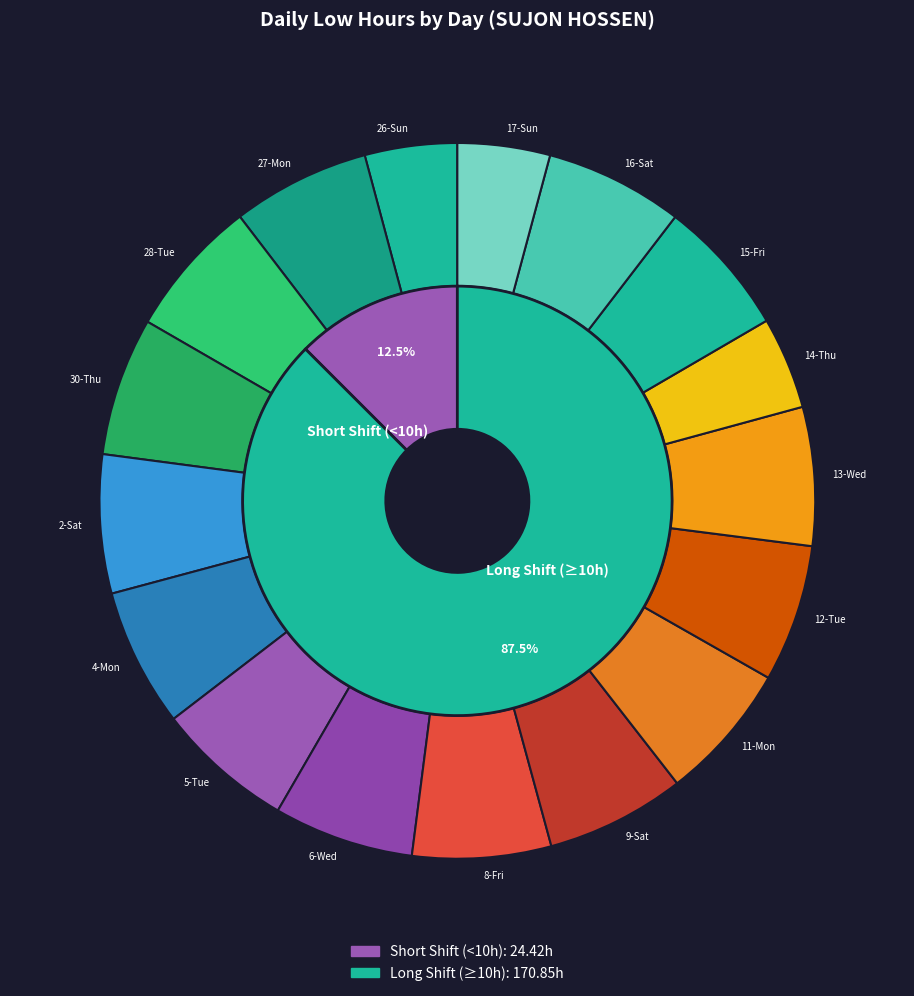

To the nearest percent, what is the difference between the largest and smallest slice percentages?

2%